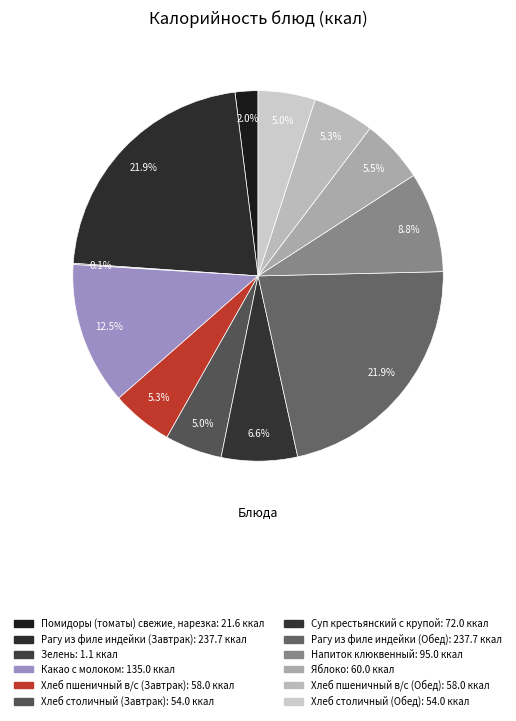

Is there a majority slice in this chart?

No